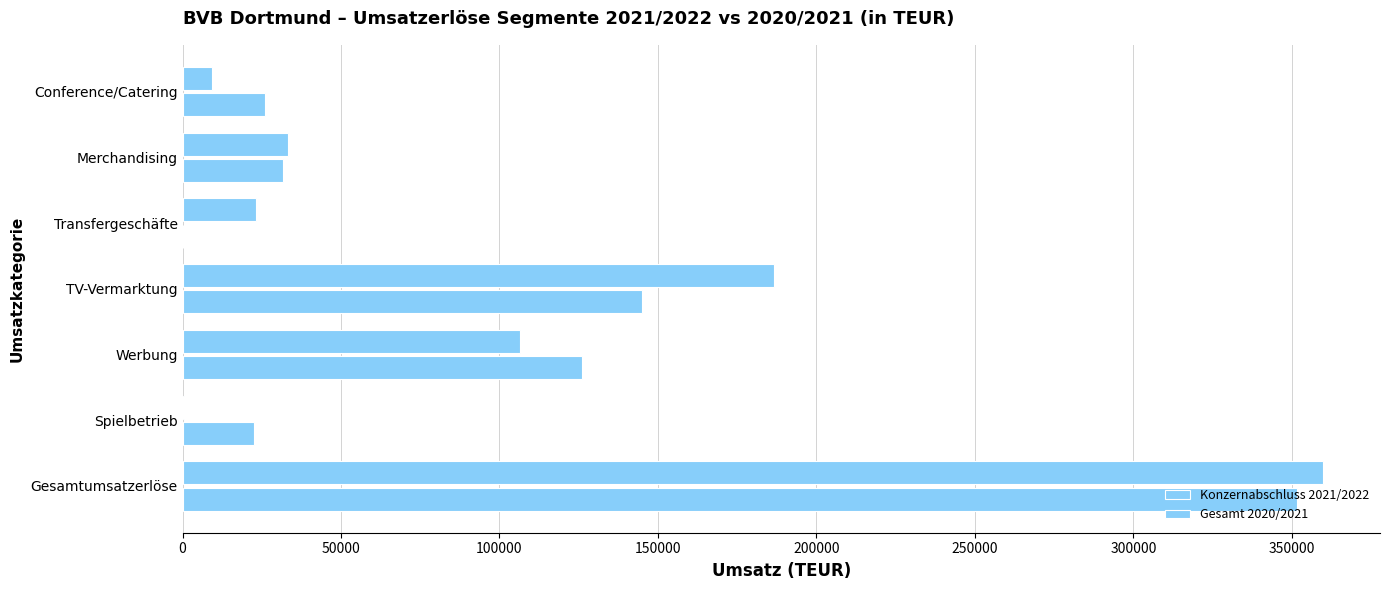

How many data points does each series have?

7